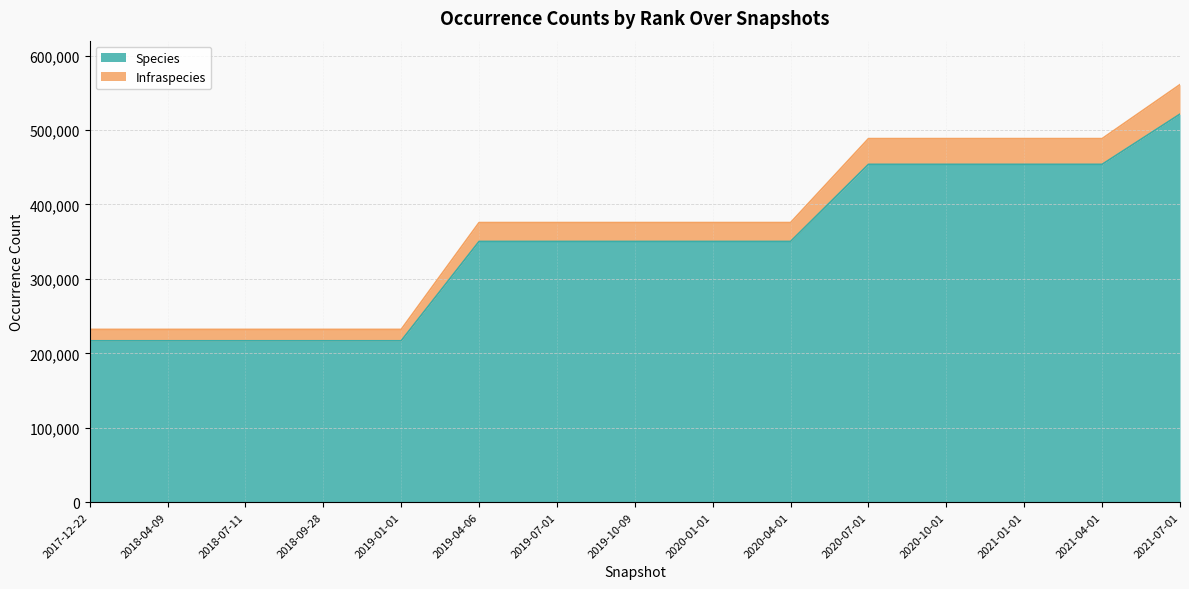

True or false: Infraspecies and Species intersect in this chart.

False